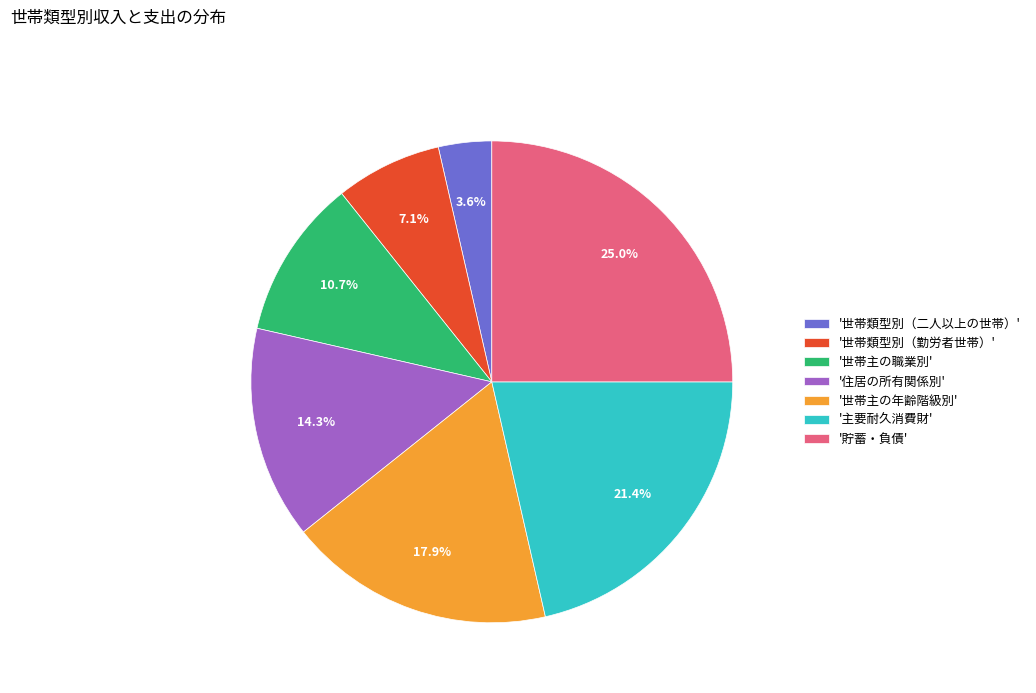

Is there a majority slice in this chart?

No